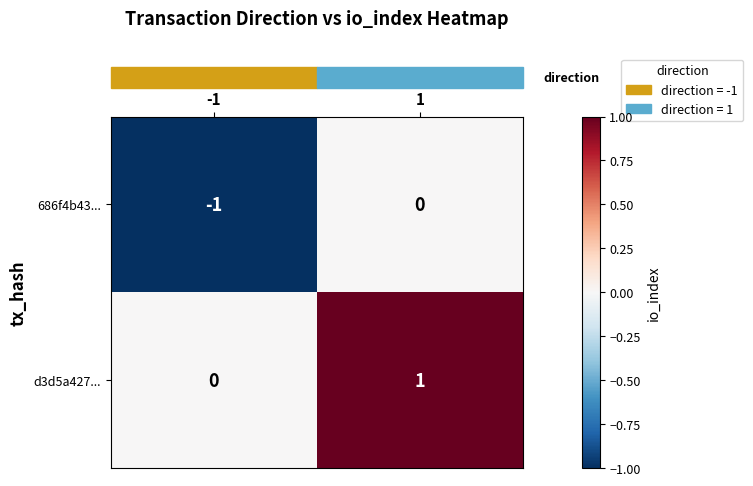

Is it true that d3d5a427... equals -1 at -1?

False